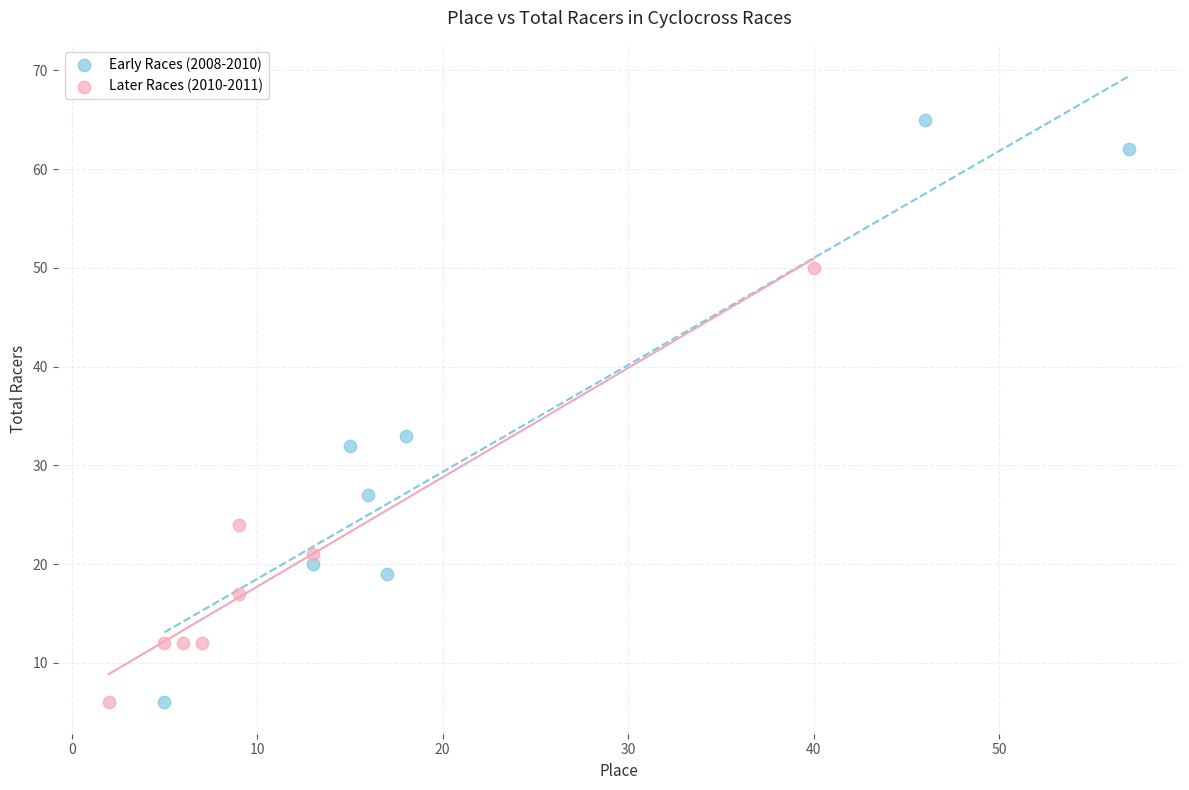

Which series has the largest Y range (max minus min)?

Early Races (2008-2010)